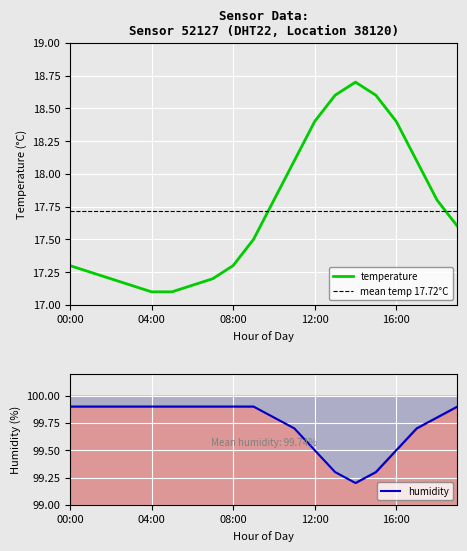

True or false: temperature and humidity intersect in this chart.

False